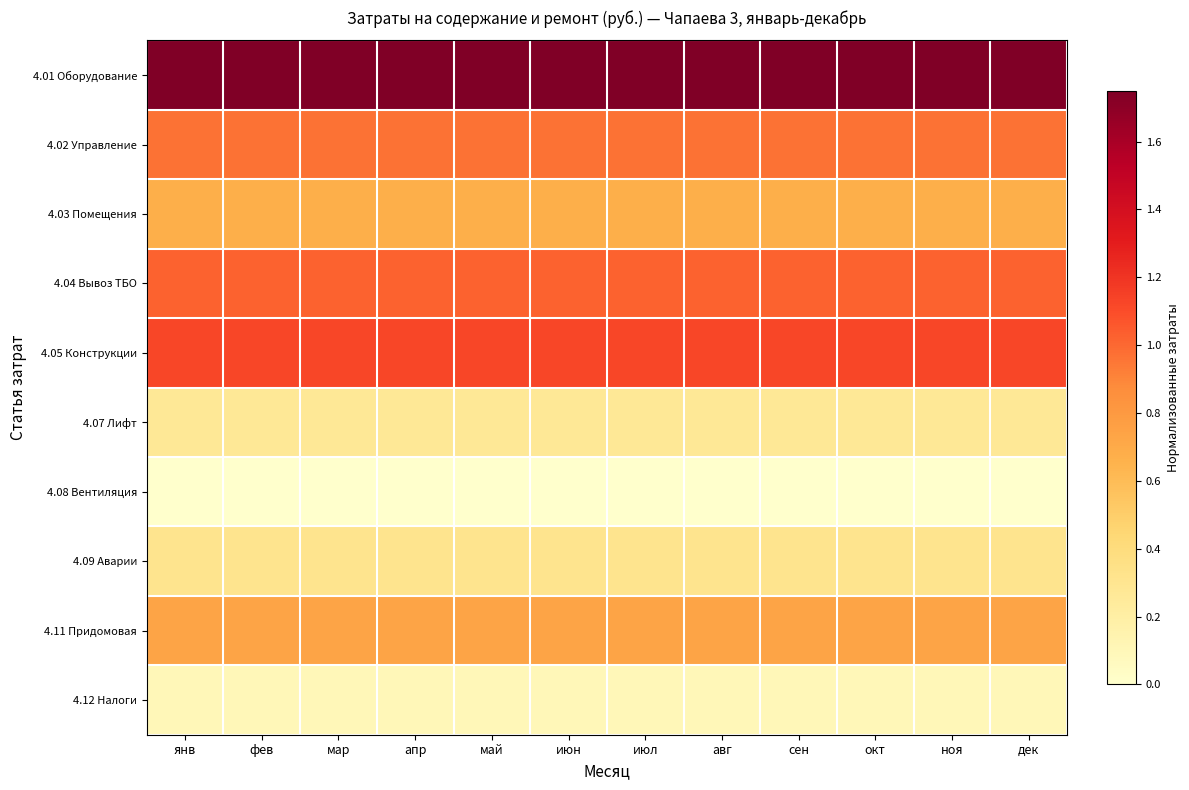

Reading left to right, what are all the values shown in this chart?

4.01 Оборудование: янв=1.7	фев=1.7	мар=1.7	апр=1.7	май=1.7	июн=1.7	июл=1.7	авг=1.7	сен=1.7	окт=1.7	ноя=1.7	дек=1.7
4.02 Управление: янв=1.0	фев=1.0	мар=1.0	апр=1.0	май=1.0	июн=1.0	июл=1.0	авг=1.0	сен=1.0	окт=1.0	ноя=1.0	дек=1.0
4.03 Помещения: янв=0.7	фев=0.7	мар=0.7	апр=0.7	май=0.7	июн=0.7	июл=0.7	авг=0.7	сен=0.7	окт=0.7	ноя=0.7	дек=0.7
4.04 Вывоз ТБО: янв=1.0	фев=1.0	мар=1.0	апр=1.0	май=1.0	июн=1.0	июл=1.0	авг=1.0	сен=1.0	окт=1.0	ноя=1.0	дек=1.0
4.05 Конструкции: янв=1.1	фев=1.1	мар=1.1	апр=1.1	май=1.1	июн=1.1	июл=1.1	авг=1.1	сен=1.1	окт=1.1	ноя=1.1	дек=1.1
4.07 Лифт: янв=0.3	фев=0.3	мар=0.3	апр=0.3	май=0.3	июн=0.3	июл=0.3	авг=0.3	сен=0.3	окт=0.3	ноя=0.3	дек=0.3
4.08 Вентиляция: янв=0.0	фев=0.0	мар=0.0	апр=0.0	май=0.0	июн=0.0	июл=0.0	авг=0.0	сен=0.0	окт=0.0	ноя=0.0	дек=0.0
4.09 Аварии: янв=0.3	фев=0.3	мар=0.3	апр=0.3	май=0.3	июн=0.3	июл=0.3	авг=0.3	сен=0.3	окт=0.3	ноя=0.3	дек=0.3
4.11 Придомовая: янв=0.7	фев=0.7	мар=0.7	апр=0.7	май=0.7	июн=0.7	июл=0.7	авг=0.7	сен=0.7	окт=0.7	ноя=0.7	дек=0.7
4.12 Налоги: янв=0.1	фев=0.1	мар=0.1	апр=0.1	май=0.1	июн=0.1	июл=0.1	авг=0.1	сен=0.1	окт=0.1	ноя=0.1	дек=0.1